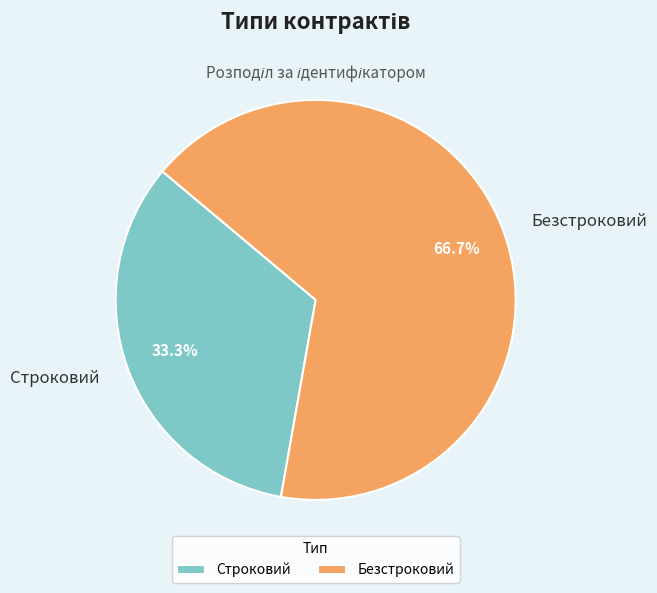

How many slices are in this pie chart?

2